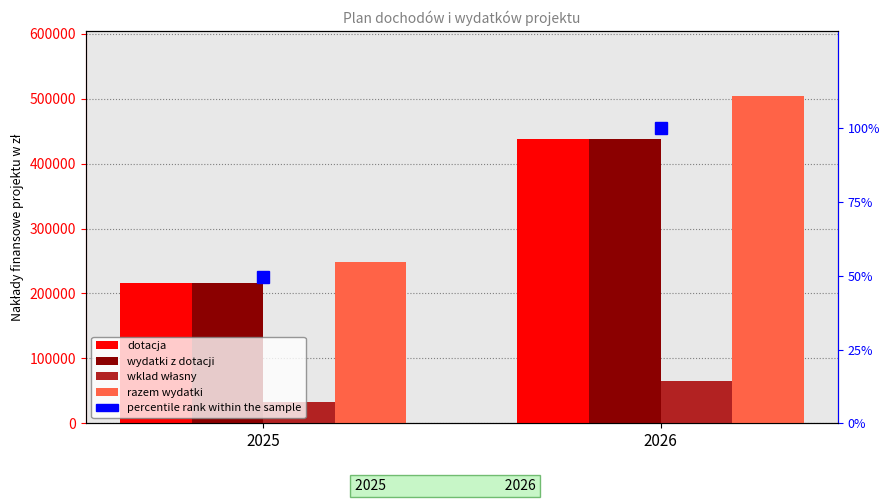

Which category has the lowest value across all series?

2025